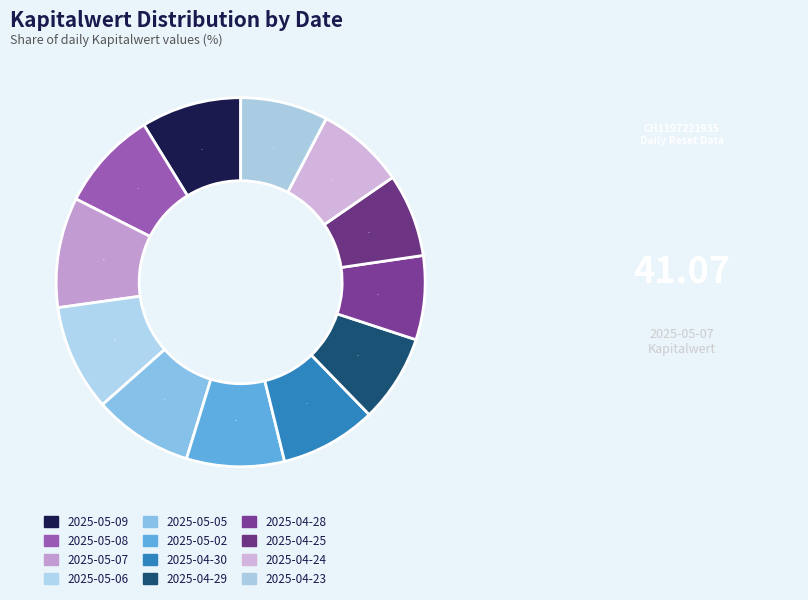

How many slices are in this pie chart?

12